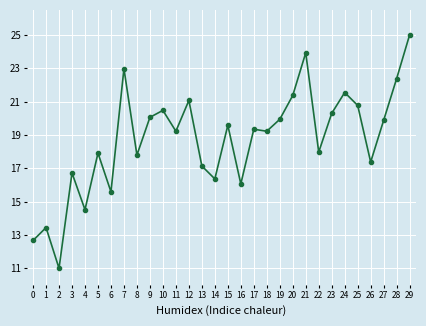

What is the maximum value shown in the chart?

25.0